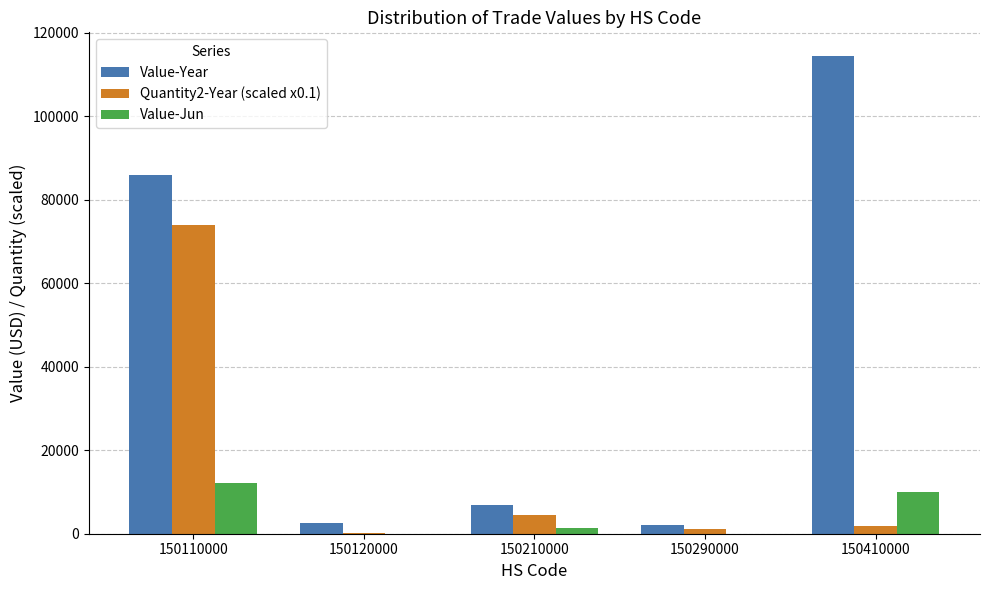

How many series are shown in this chart?

3